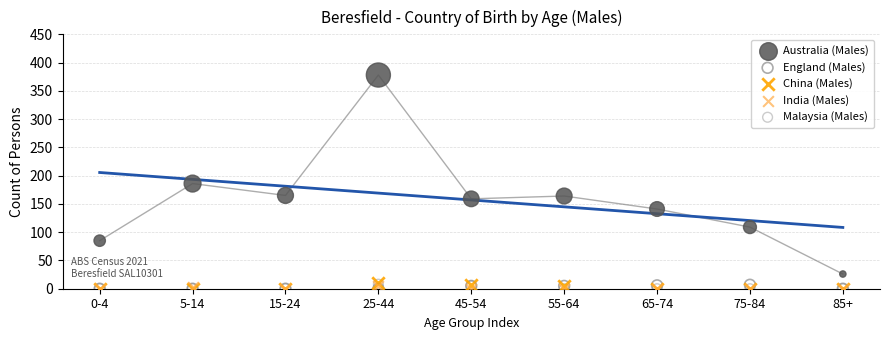

Which series has the widest spread of Y values?

Australia (Males)